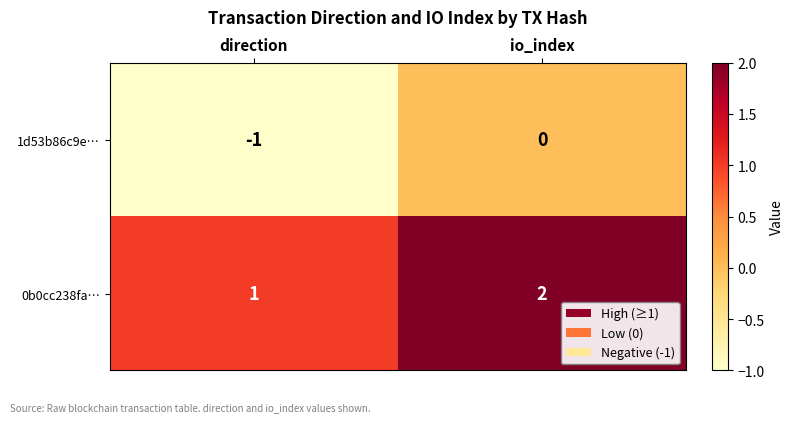

At how many categories does at least one series exceed 0?

2